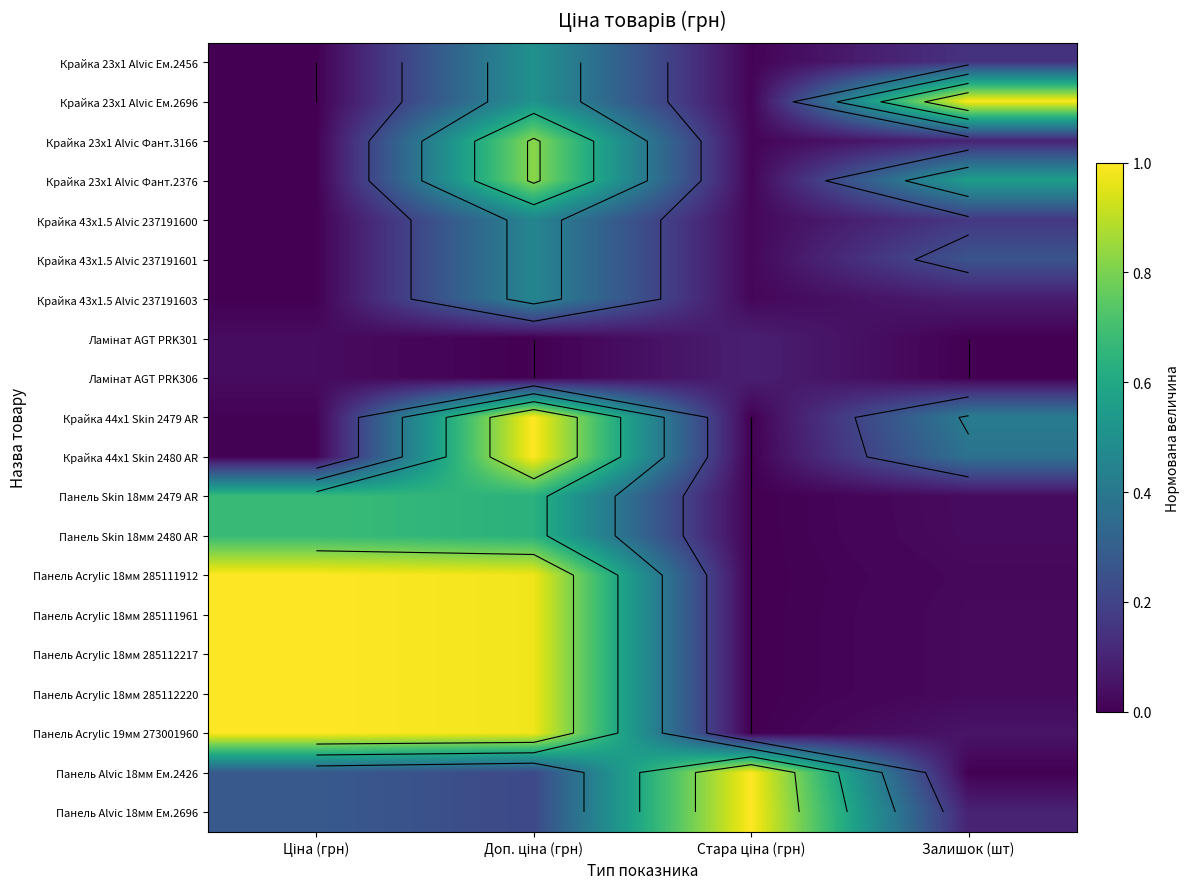

The Крайка 44x1 Skin 2480 AR series shows 0.0 at Ціна (грн). True or false?

True